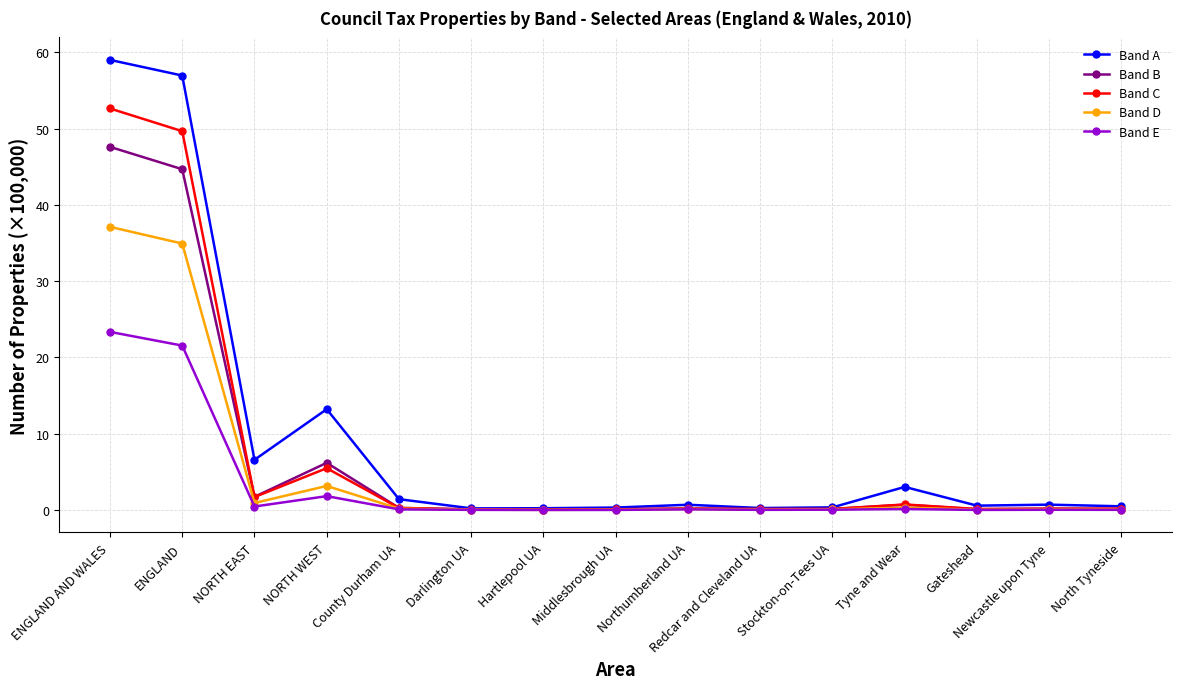

Which label corresponds to the largest value in the chart?

ENGLAND AND WALES